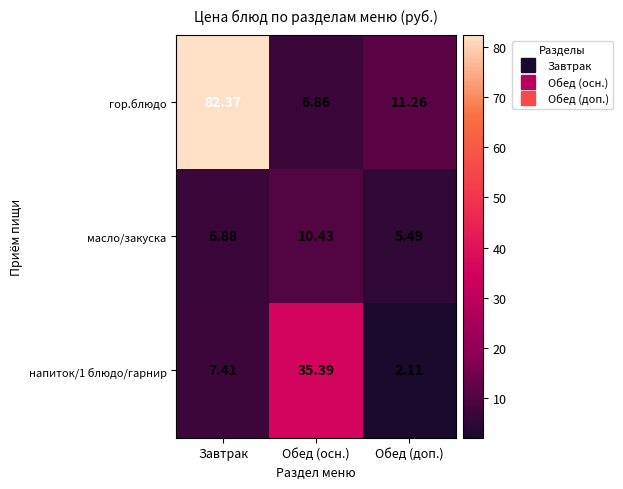

Where does the масло/закуска series first go above 6?

Завтрак